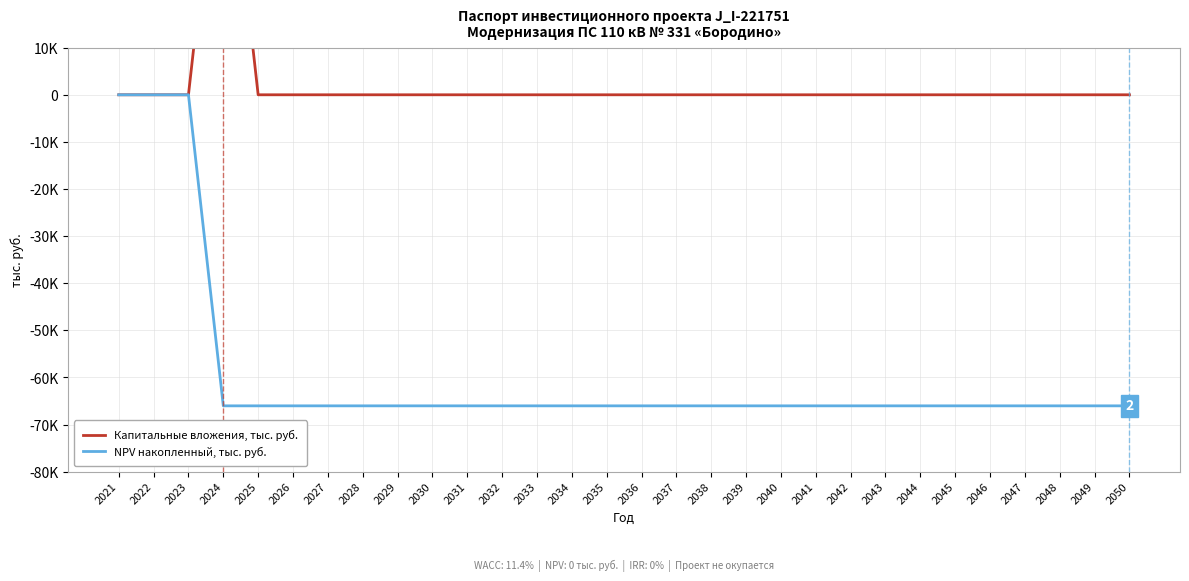

True or false: NPV накопленный, тыс. руб. and Капитальные вложения, тыс. руб. intersect in this chart.

False